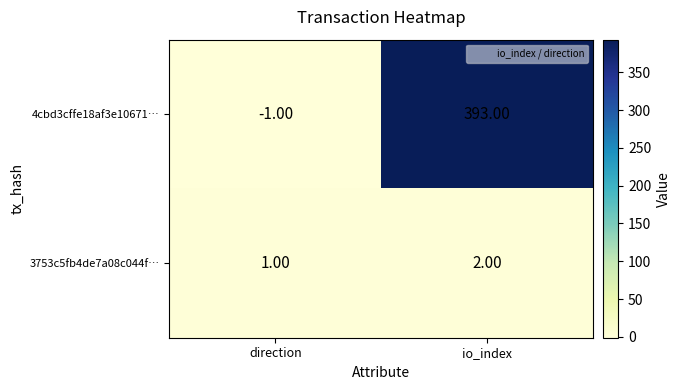

At how many categories does at least one series exceed 137?

1